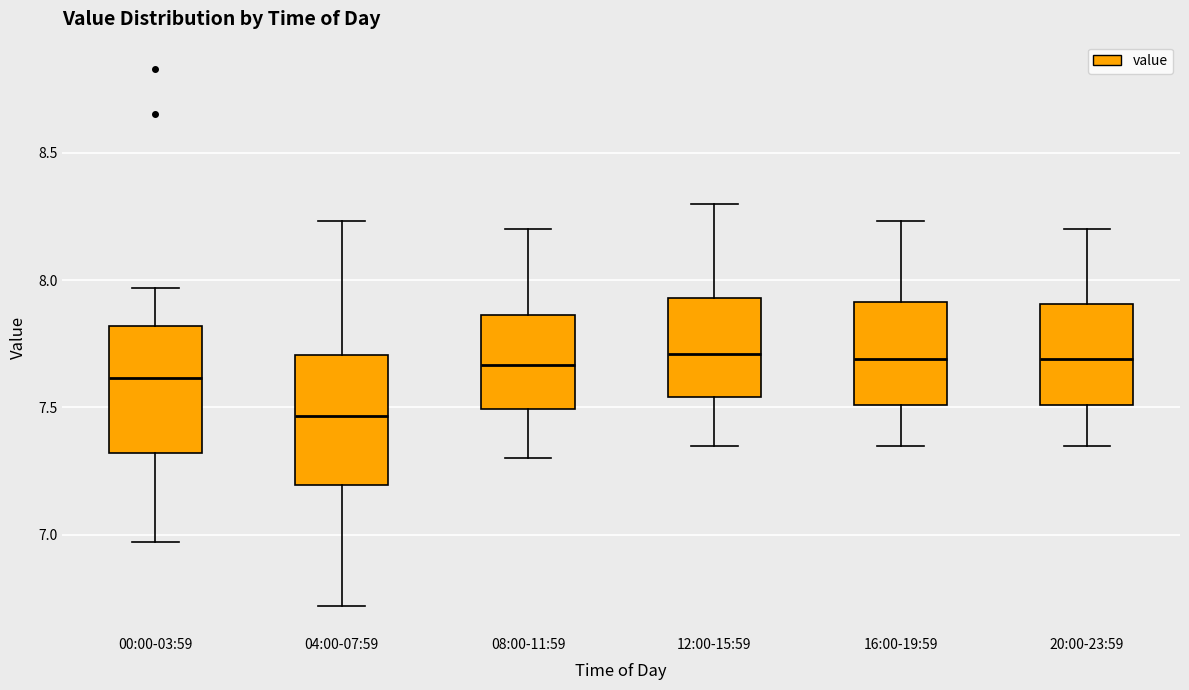

Which box has the lowest median line?

04:00-07:59